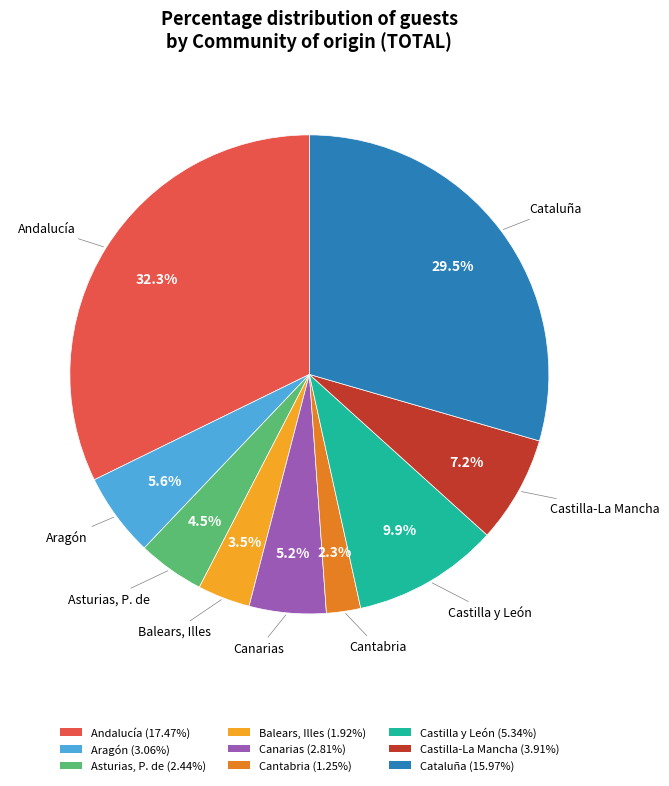

How many slices are in this pie chart?

9